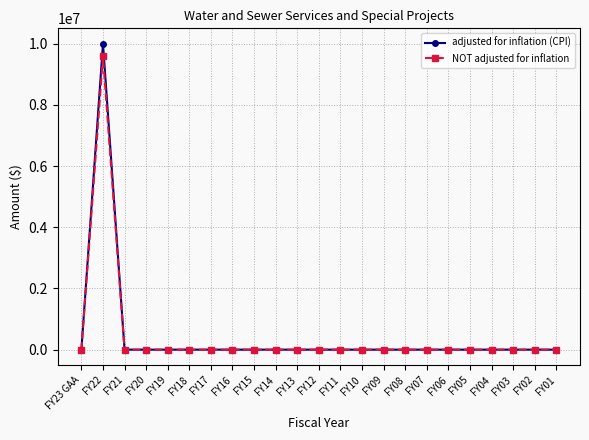

The value of NOT adjusted for inflation at FY07 is -2958178. True or false?

False